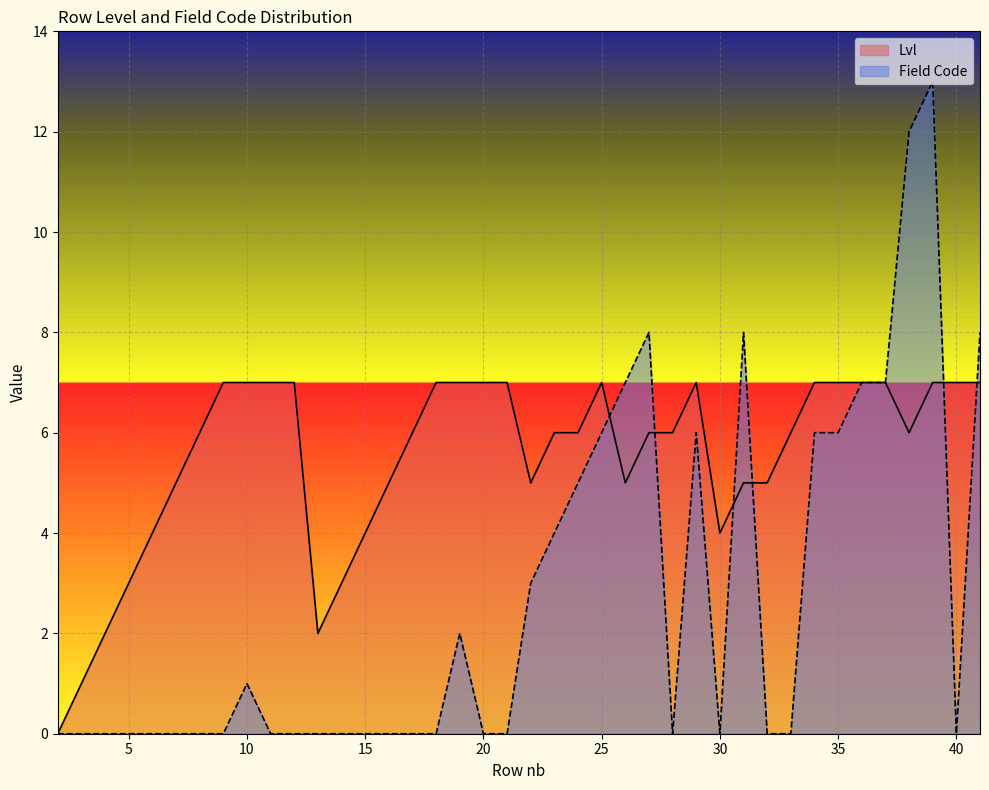

Count the Lvl values in the range 5 to 7.

31